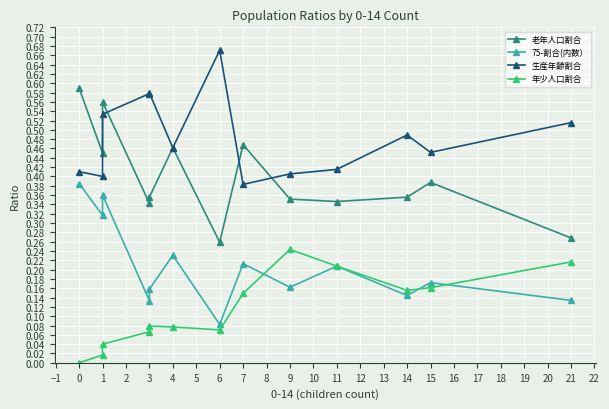

Which series ends up on top after the final intersection of 生産年齢割合 and 老年人口割合?

生産年齢割合